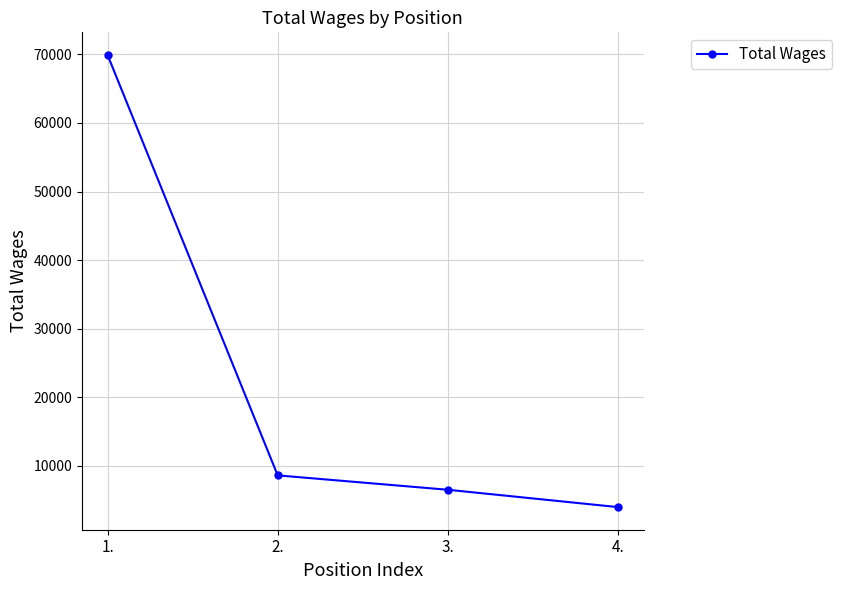

How many values are below 8597?

2